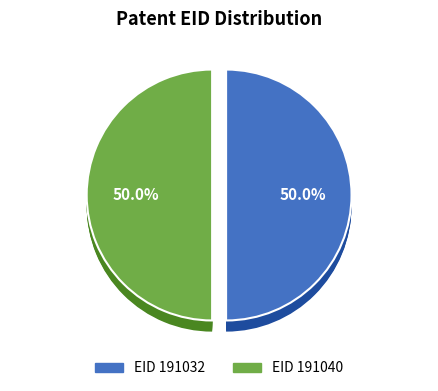

Combined, do 191032 and 191040 account for over 50%?

Yes